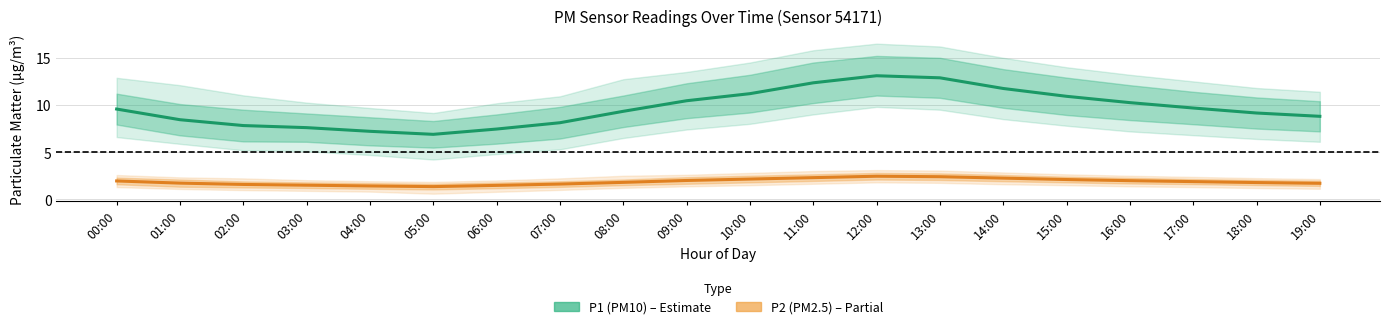

Reading left to right, what are all the values shown in this chart?

P1 (PM10): 9.6	8.4	7.8	7.6	7.2	6.9	7.5	8.1	9.3	10.4	11.2	12.3	13.1	12.9	11.8	10.9	10.2	9.7	9.2	8.8
P2 (PM2.5): 1.9	1.7	1.6	1.5	1.4	1.4	1.5	1.6	1.8	2.0	2.1	2.3	2.5	2.4	2.2	2.1	2.0	1.9	1.8	1.7